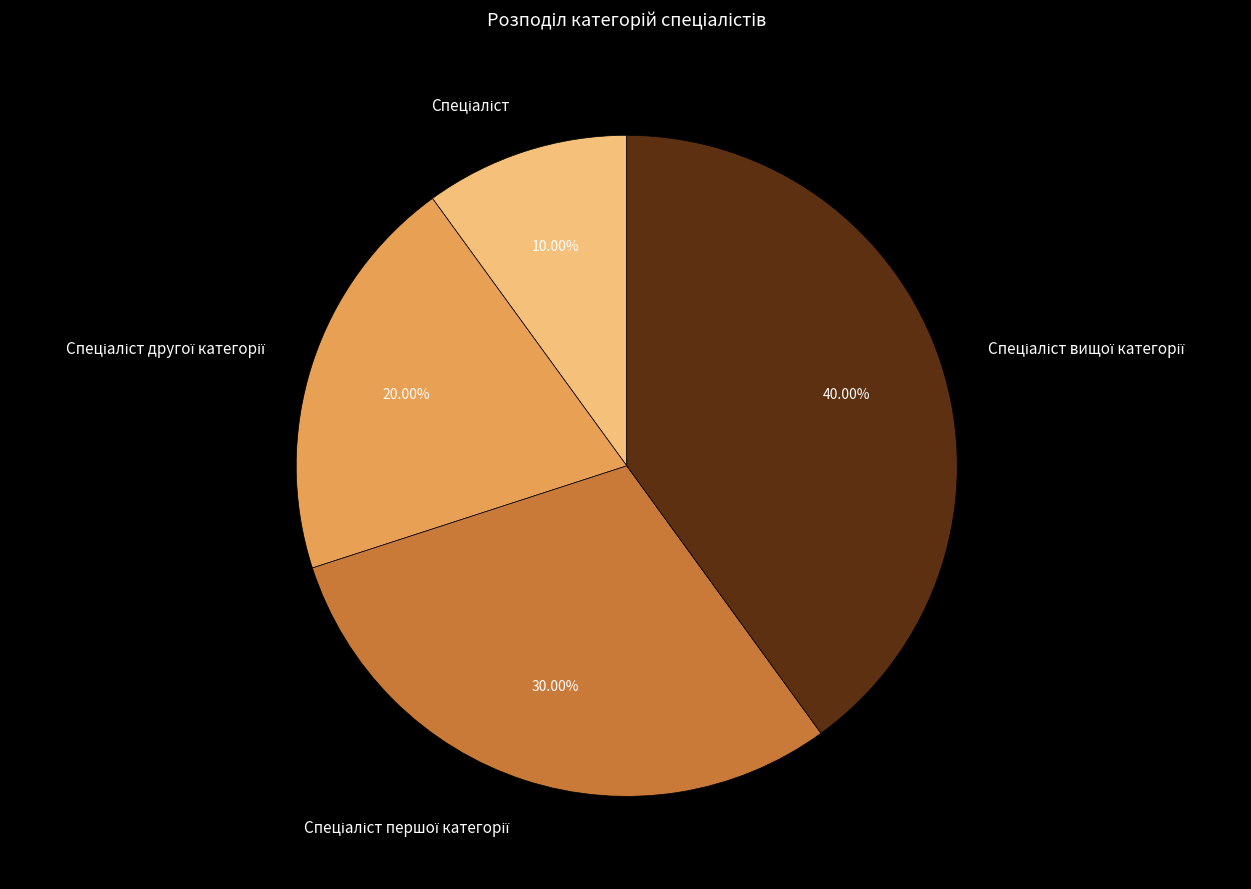

How many segments does this pie chart have?

4